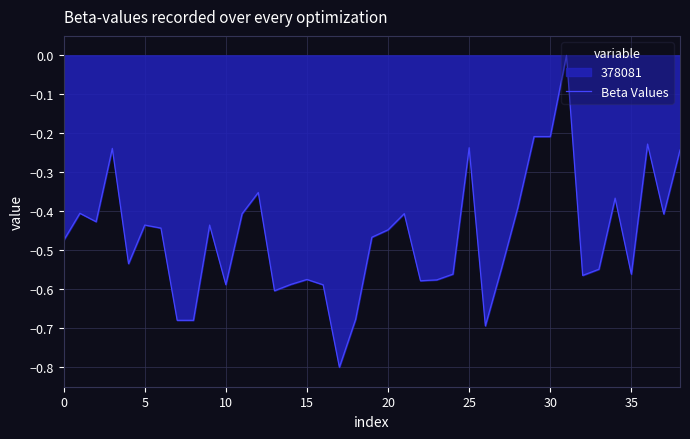

What is the smallest value displayed?

-0.8